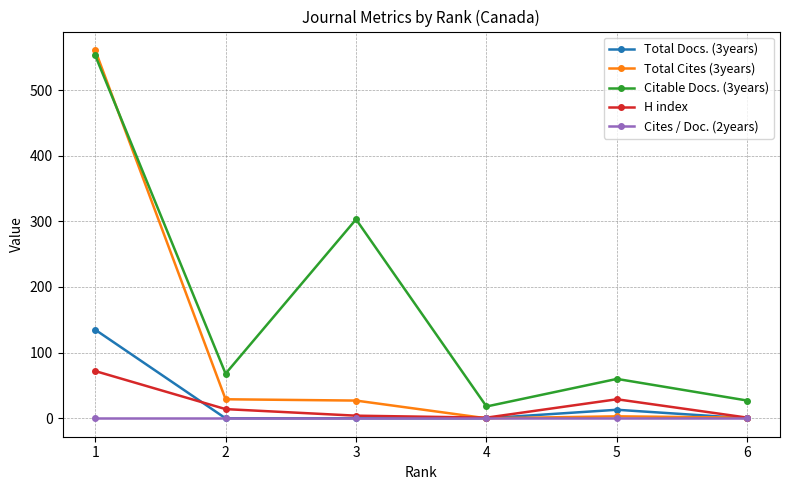

What is the average value of the Total Cites (3years) series?

104